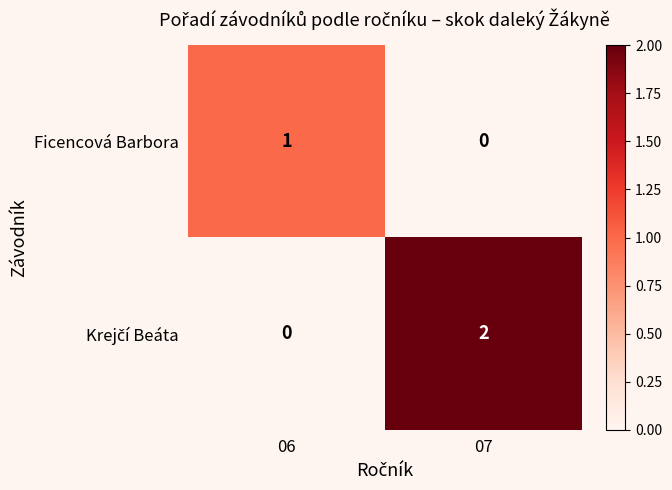

Rank the categories by Ficencová Barbora value from lowest to highest.

07, 06